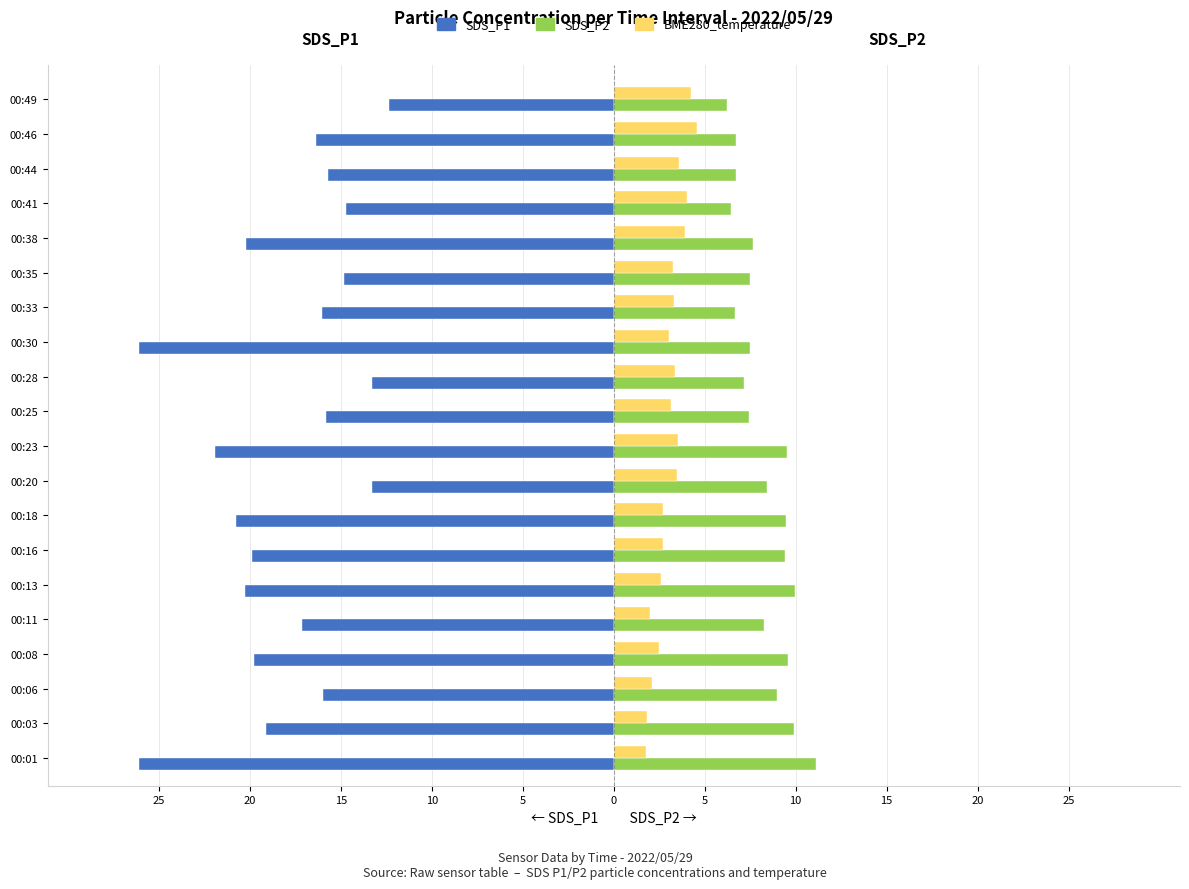

What are all the series names shown in the legend?

SDS_P1, SDS_P2, BME280_temperature